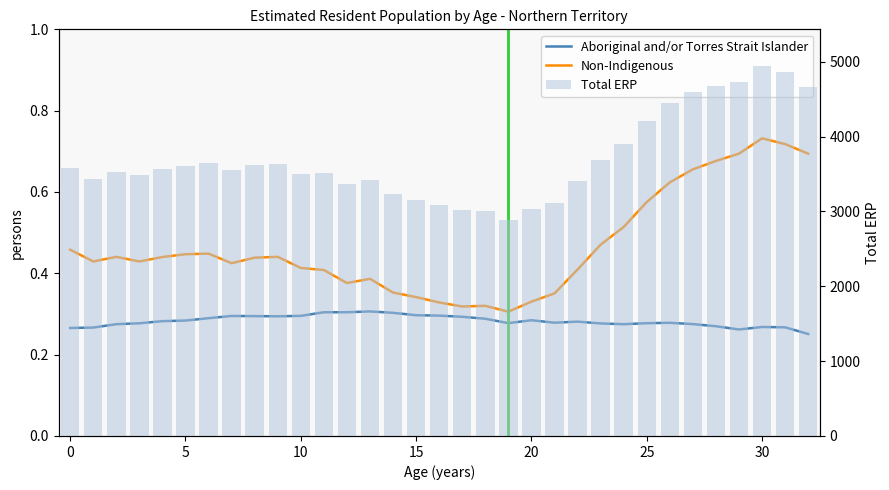

What is the label of the 13th bar from the right?

20